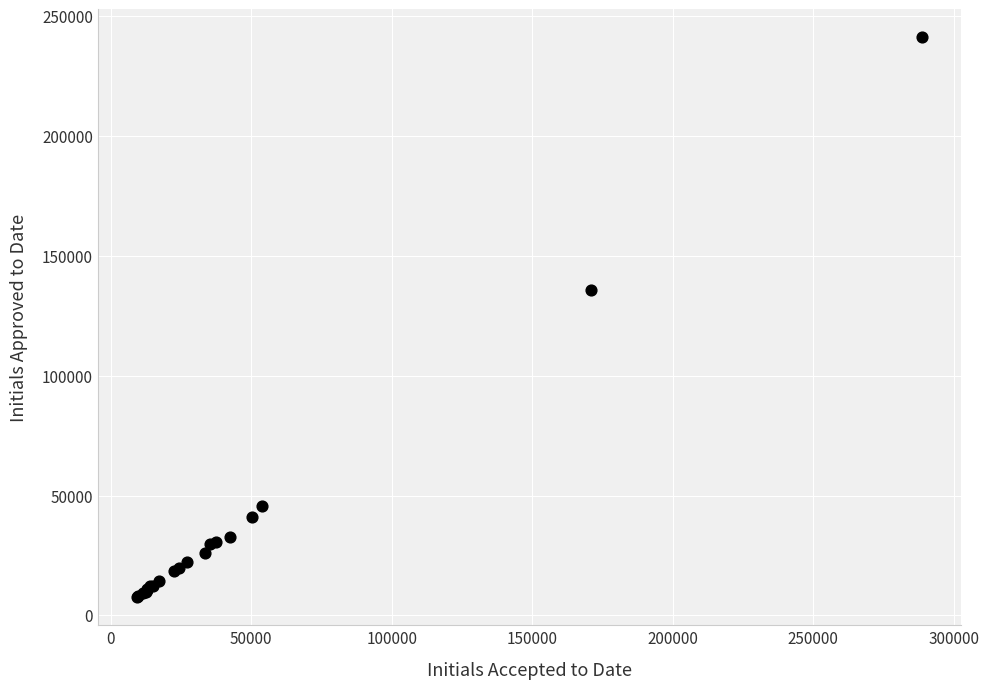

What Y value in the scatter plot is closest to 124396?

135846